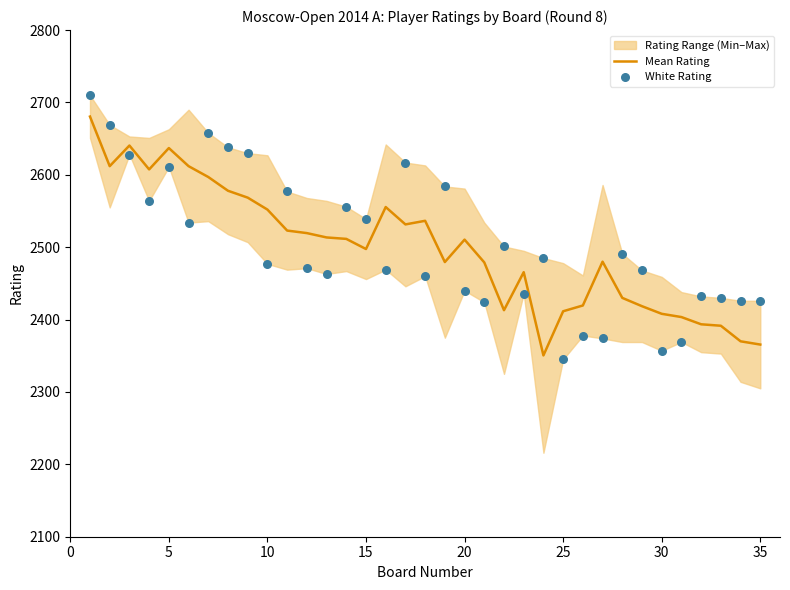

At how many categories does at least one series exceed 2531?

17